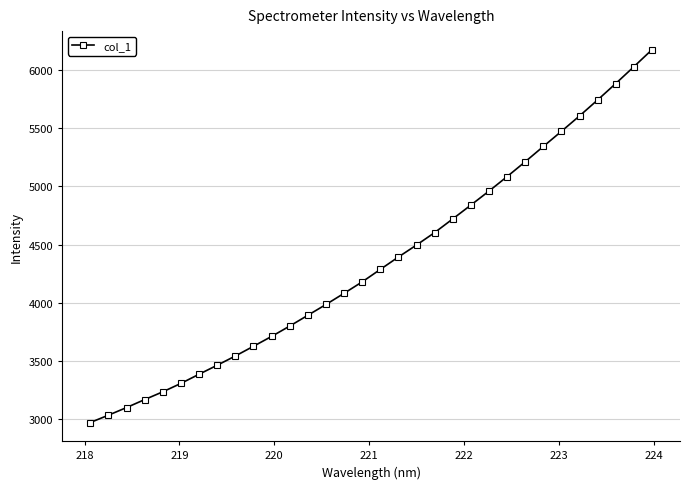

True or false: there are more than 2 points higher than both neighbors.

False